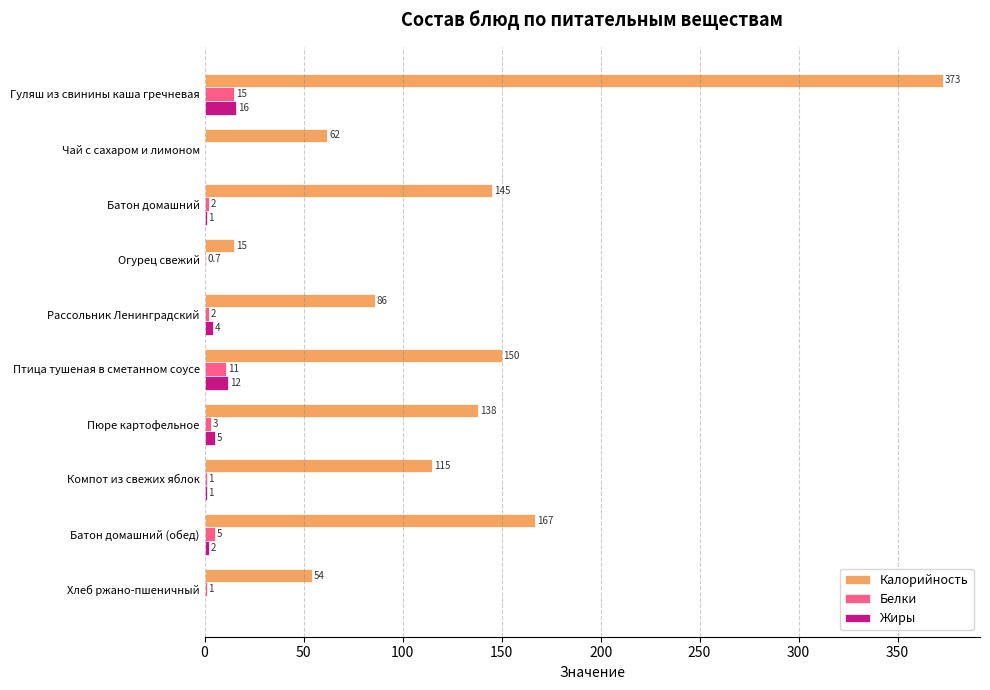

How many positive values does the Жиры series have?

7